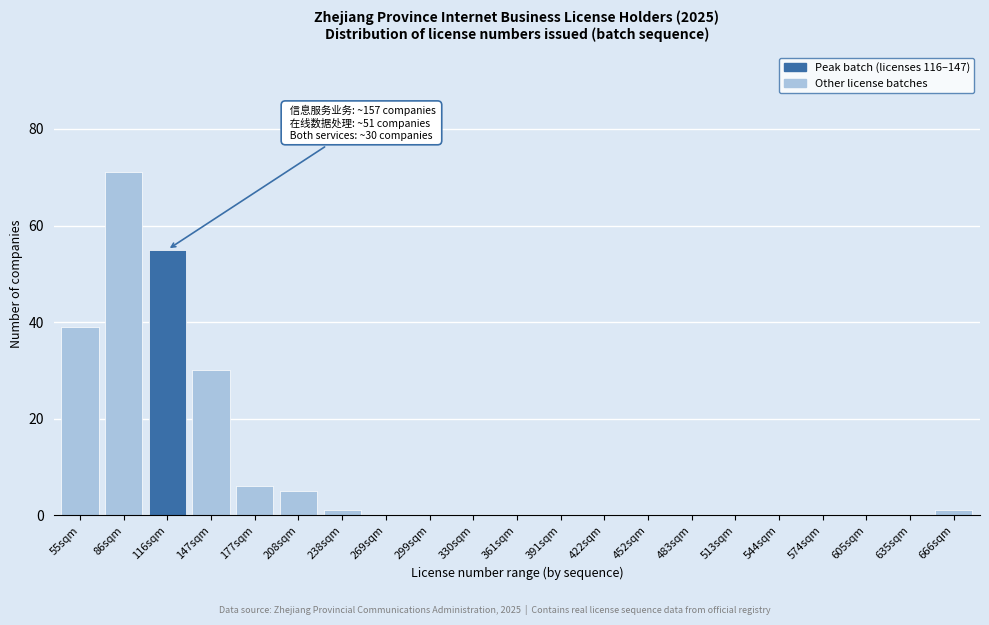

Reading left to right, what are all the values shown in this chart?

55sqm=39	86sqm=71	116sqm=55	147sqm=30	177sqm=6	208sqm=5	238sqm=1	269sqm=0	299sqm=0	330sqm=0	361sqm=0	391sqm=0	422sqm=0	452sqm=0	483sqm=0	513sqm=0	544sqm=0	574sqm=0	605sqm=0	635sqm=0	666sqm=1